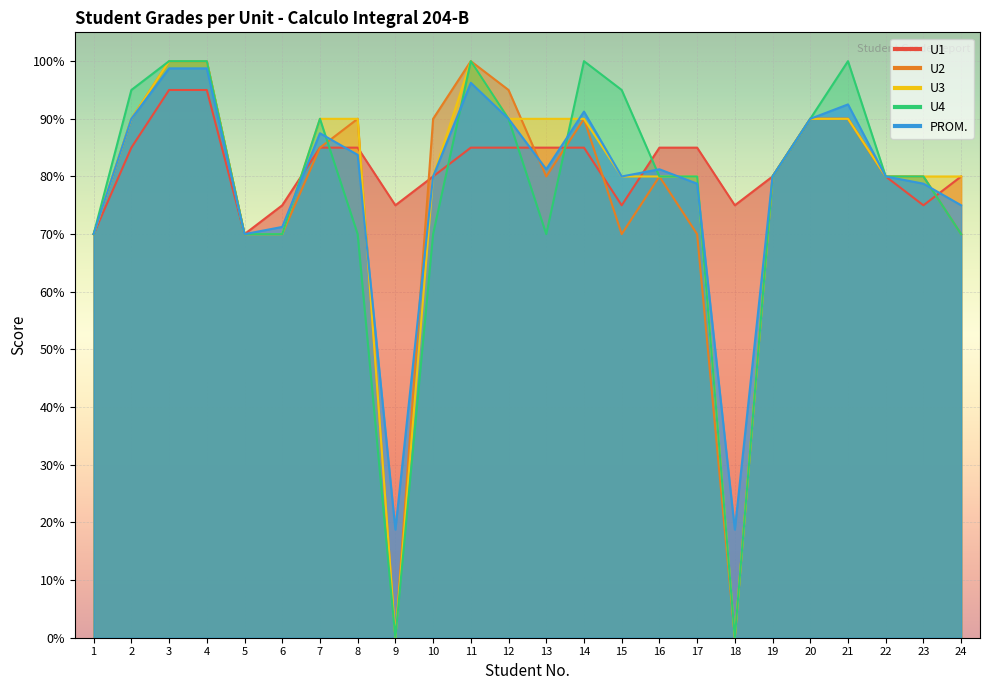

What is the difference between the second highest and second lowest values in the U2 series?

100.0